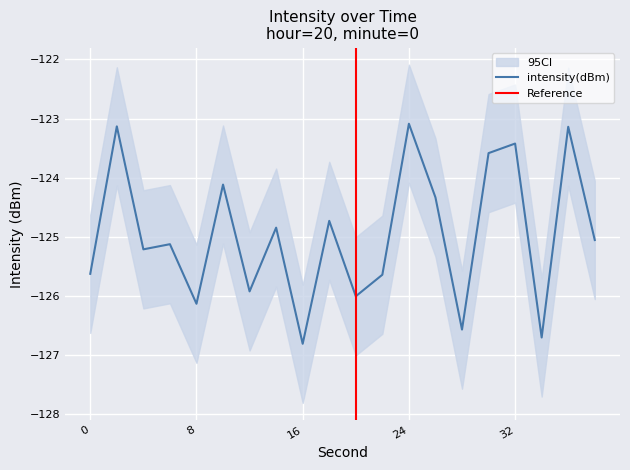

Between 28 and 12, which is larger?

12